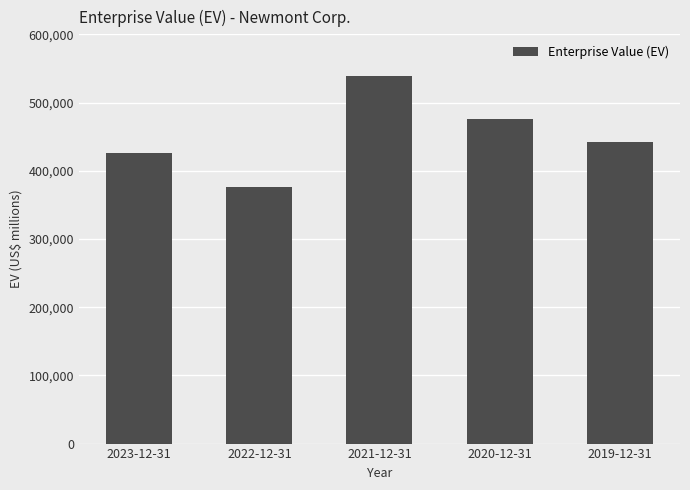

Reading left to right, extract all data points from this chart.

42606	37687	53895	47615	44149